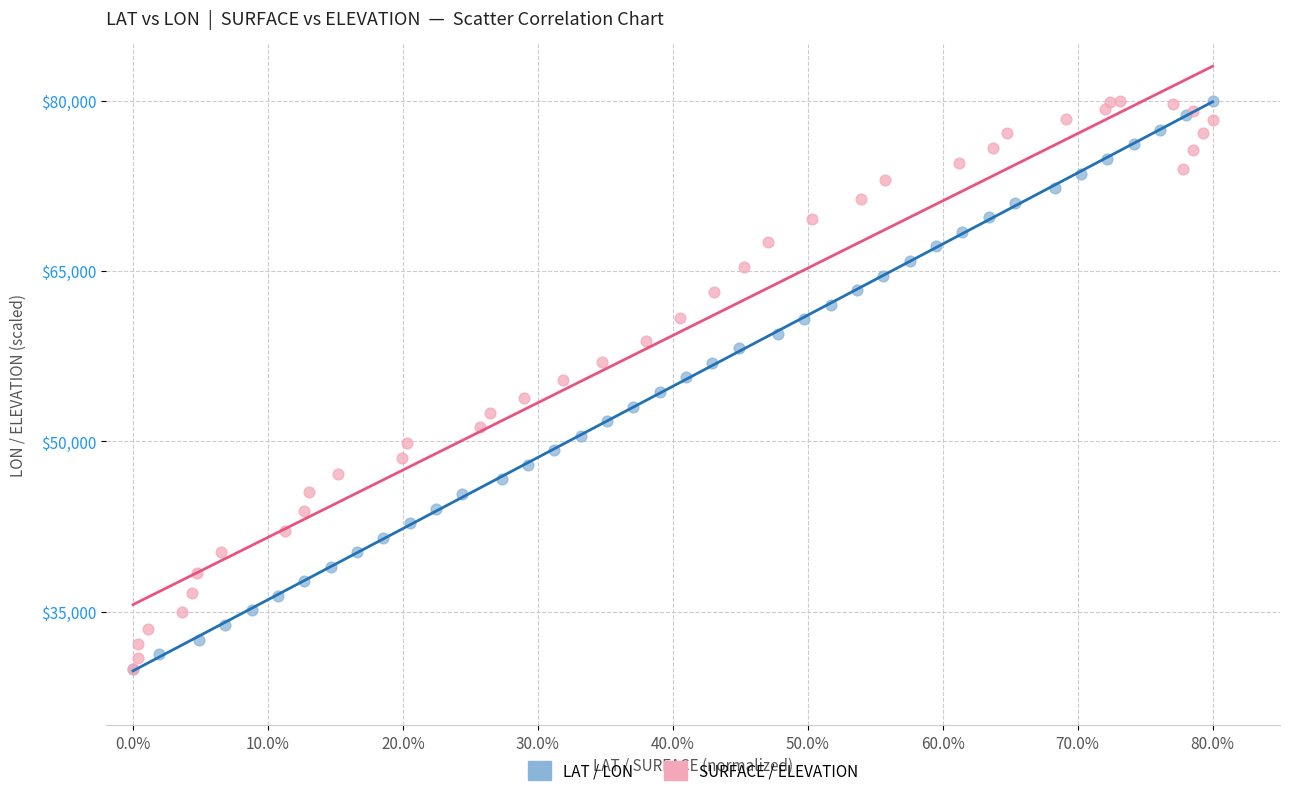

What are all the series names shown in the legend?

LAT / LON, SURFACE / ELEVATION